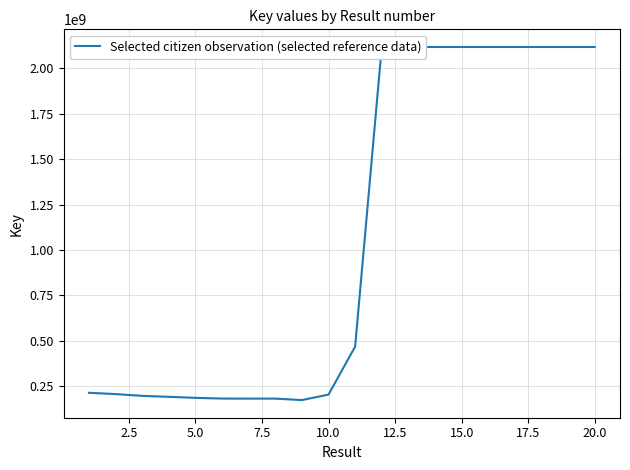

What is the difference between the maximum and minimum values?

1944714284